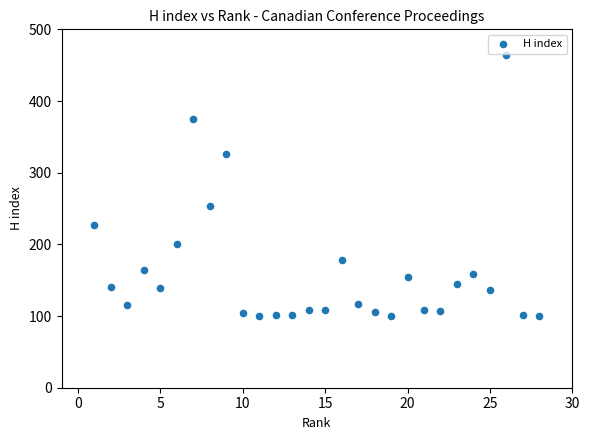

What is the range of Y values (max minus min)?

364